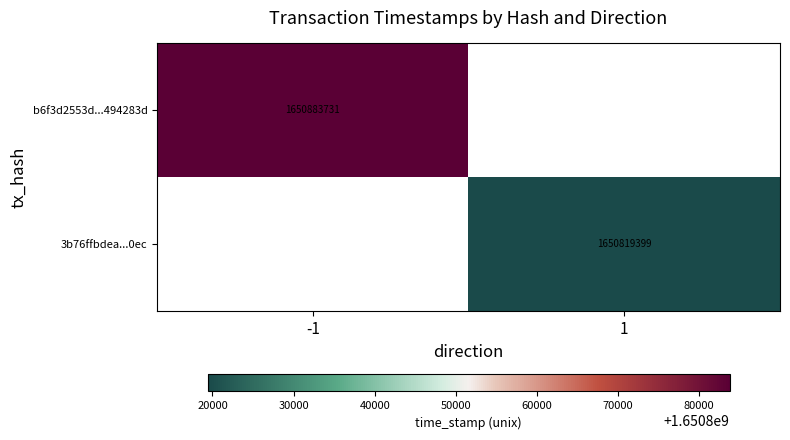

Which has a higher value, 1 or -1?

-1